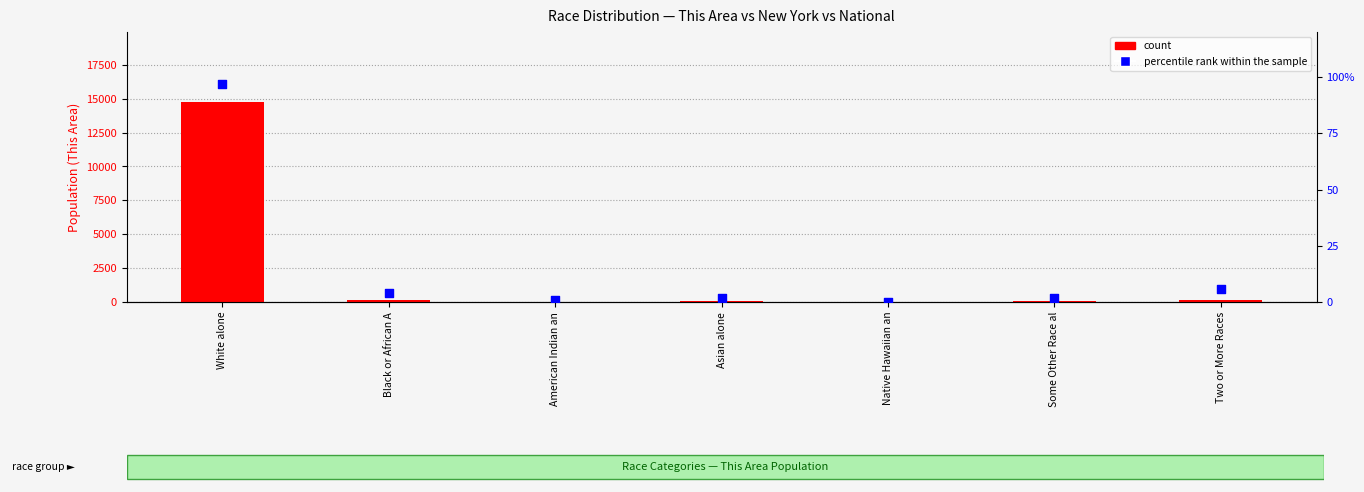

Is the value of percentile rank within the sample at Asian alone greater than the value of count at American Indian an?

No